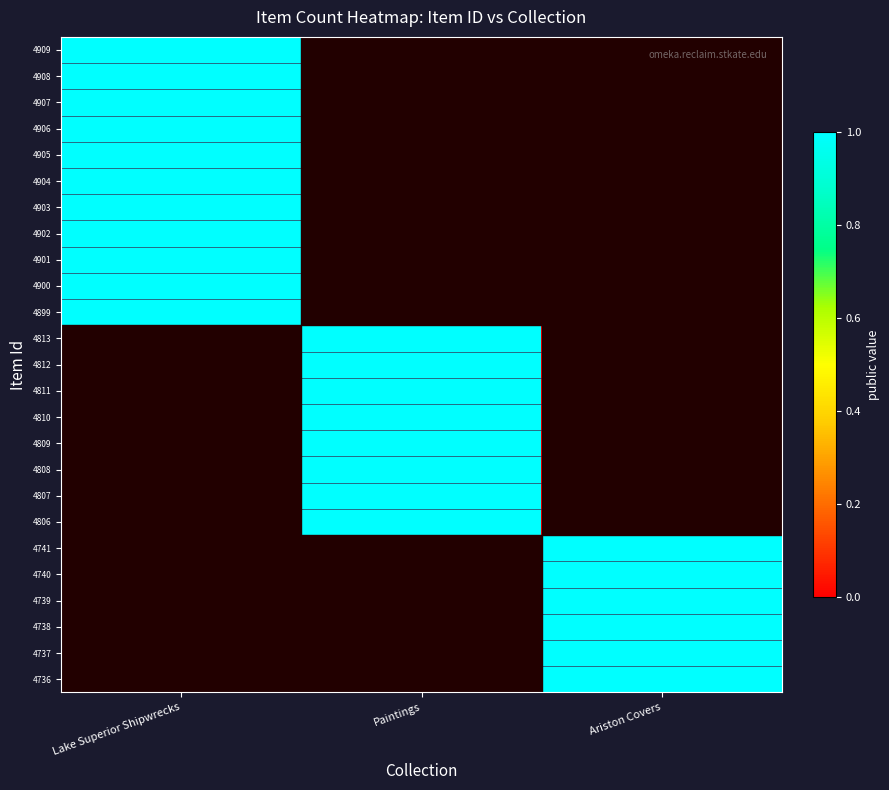

Which has a higher value, Lake Superior Shipwrecks or Paintings?

Lake Superior Shipwrecks